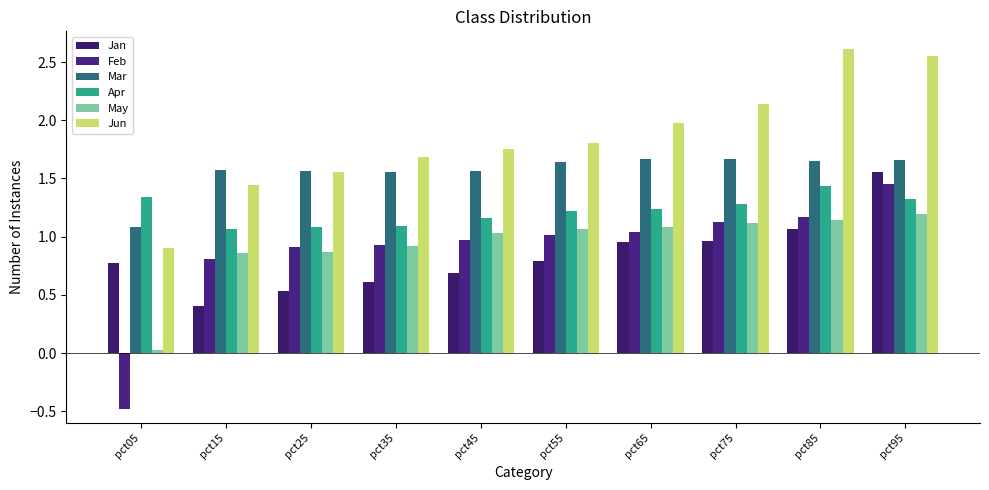

What is the spread (max minus min) of values at pct35?

1.1